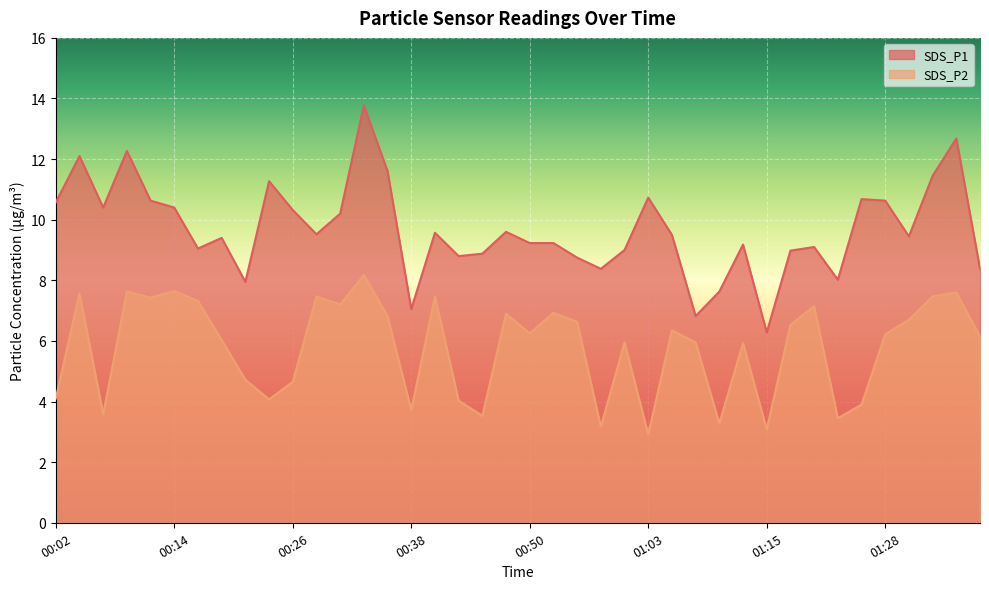

True or false: SDS_P1 and SDS_P2 cross at least once.

False